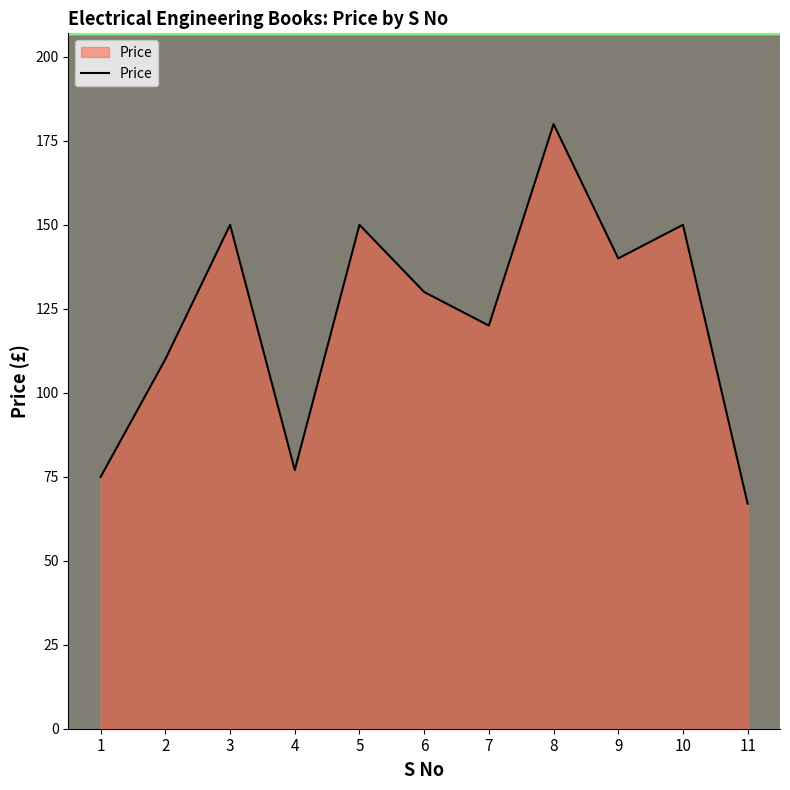

How many categories are shown in the chart?

11